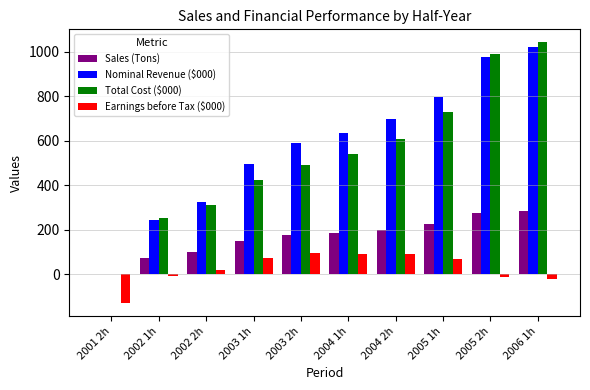

What is the sum of the Nominal Revenue ($000) values at 2005 1h and 2002 2h?

1122.2